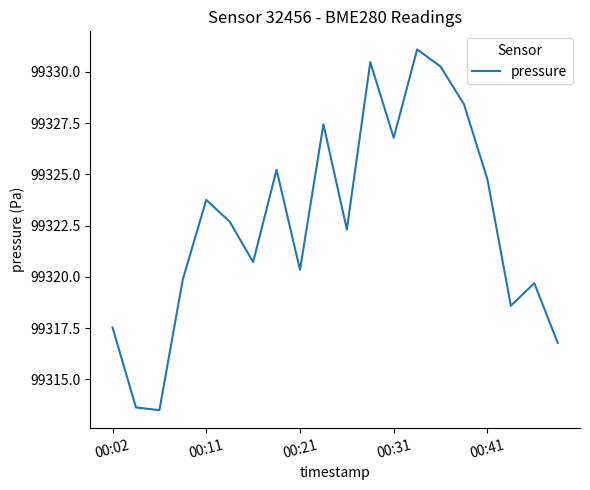

What is the smallest value displayed?

99313.5